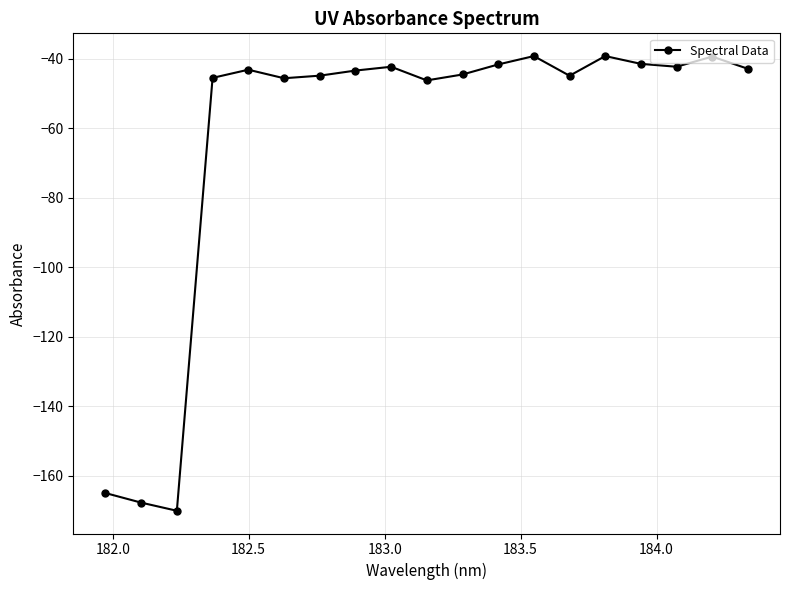

What is the value of the 8th point from the left?

-43.5